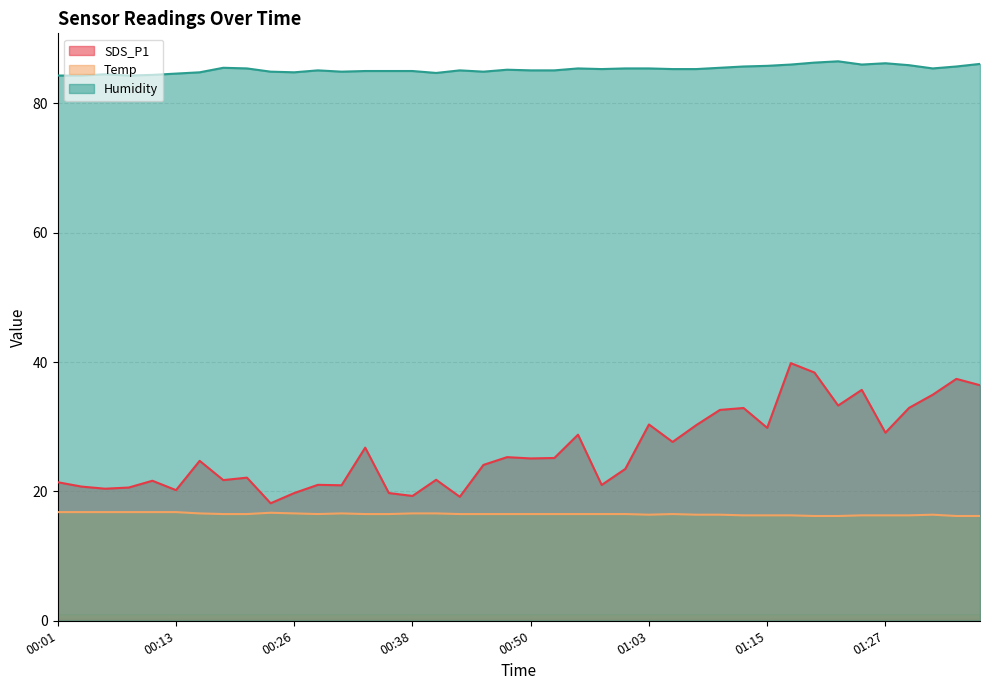

True or false: Humidity has a value of 34.2 at 00:40.

False